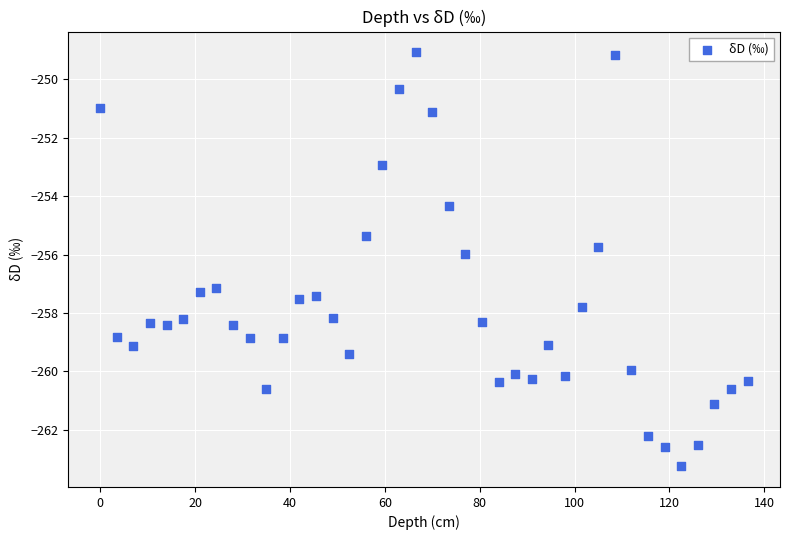

What is the range of X values (max minus min)?

136.5